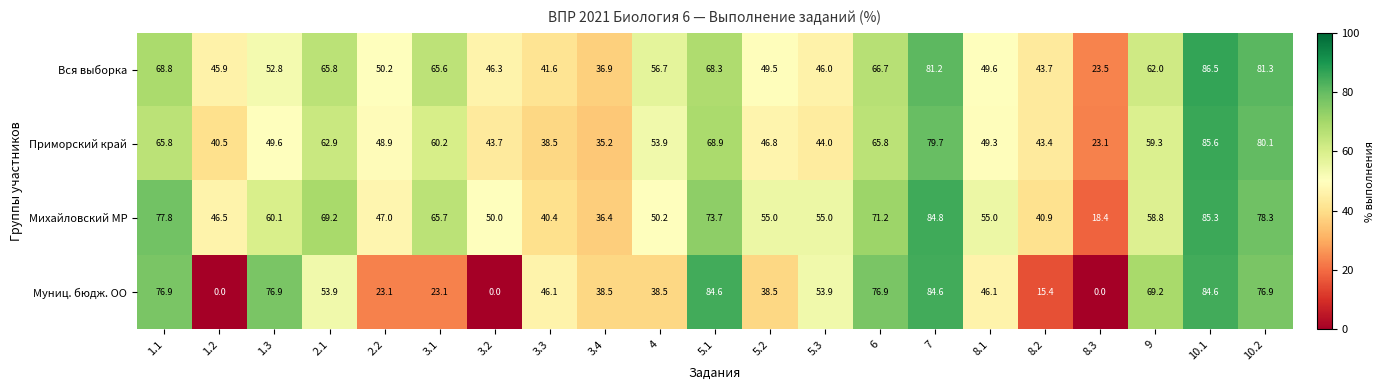

What is the difference between the maximum and second lowest values in the Михайловский МР series?

48.9